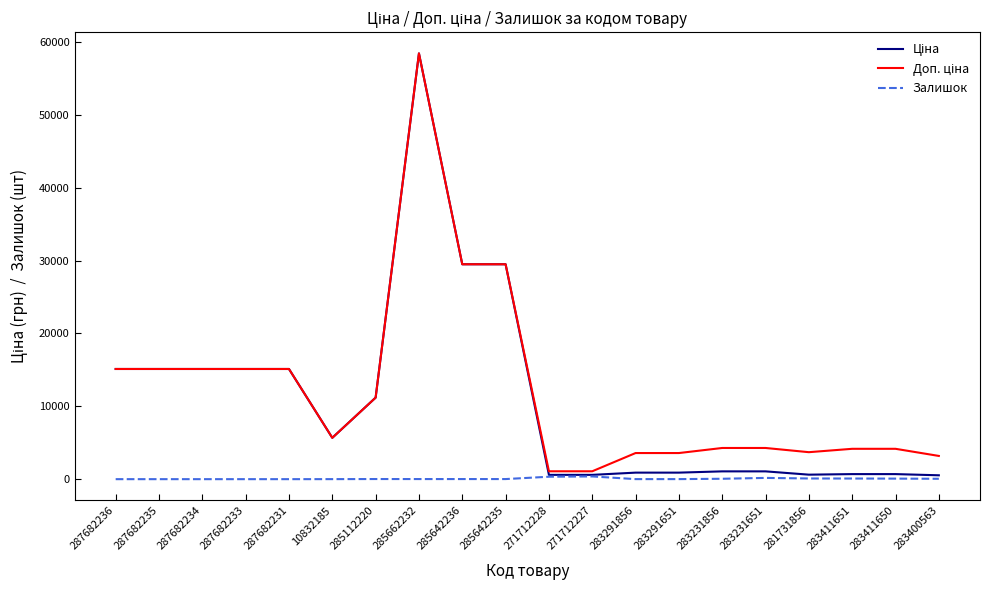

At which category is the sum across all series the highest?

285662232